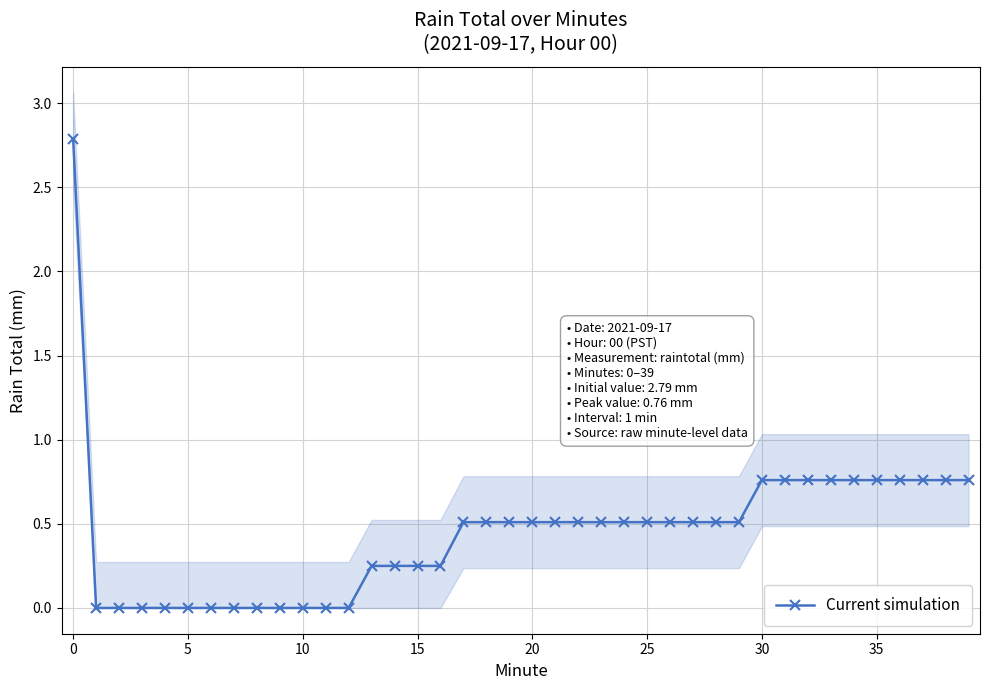

What is the maximum value for Current simulation?

2.8